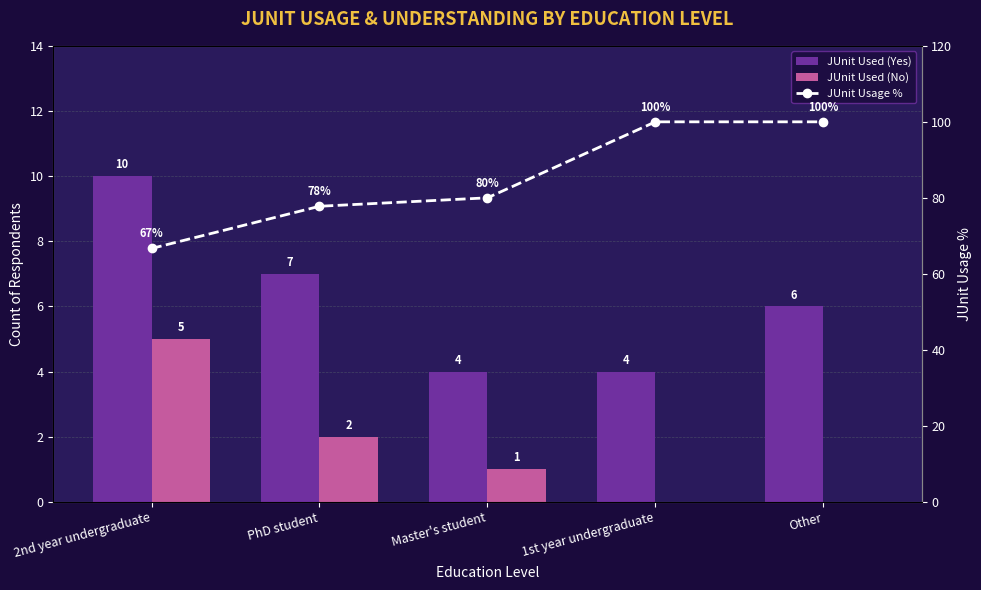

Rank the categories by JUnit Usage % value from highest to lowest.

1st year undergraduate, Other, Master's student, PhD student, 2nd year undergraduate